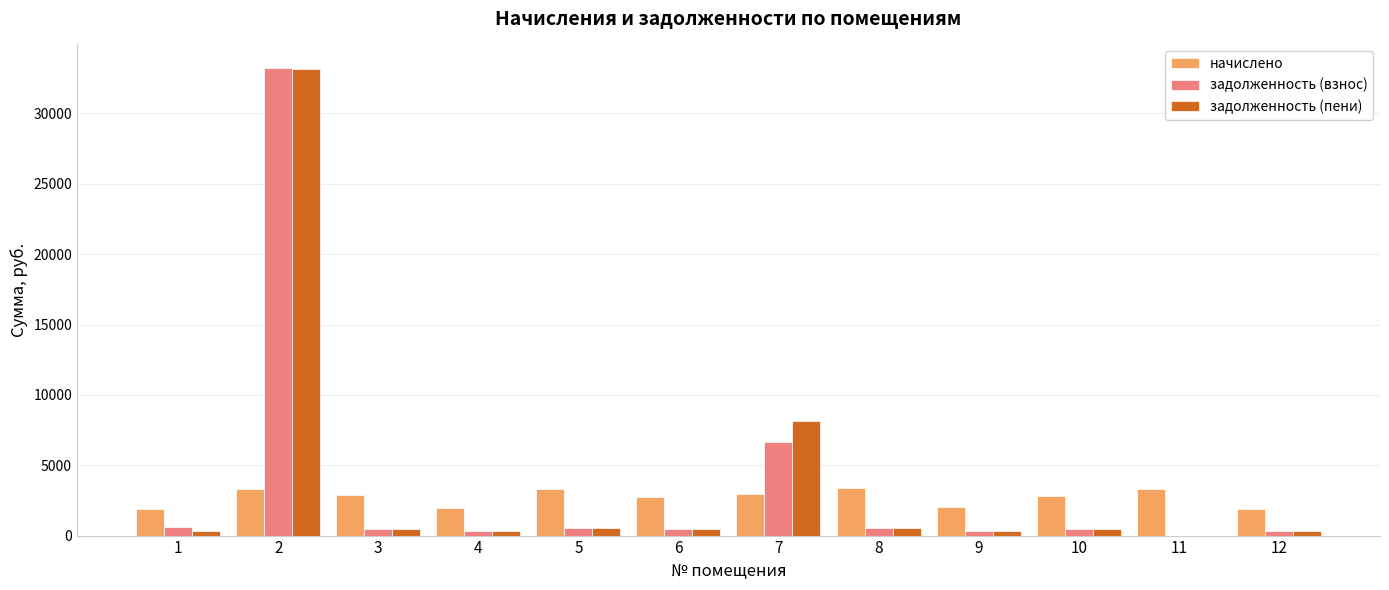

At which label does задолженность (взнос) first exceed 476?

1